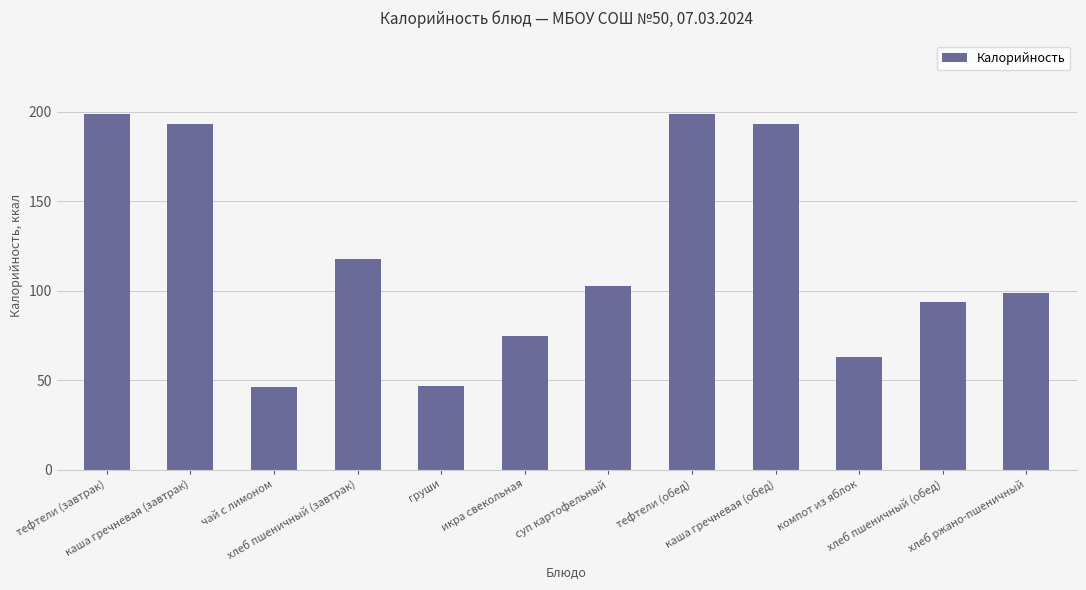

Count the number of data series in this chart.

1